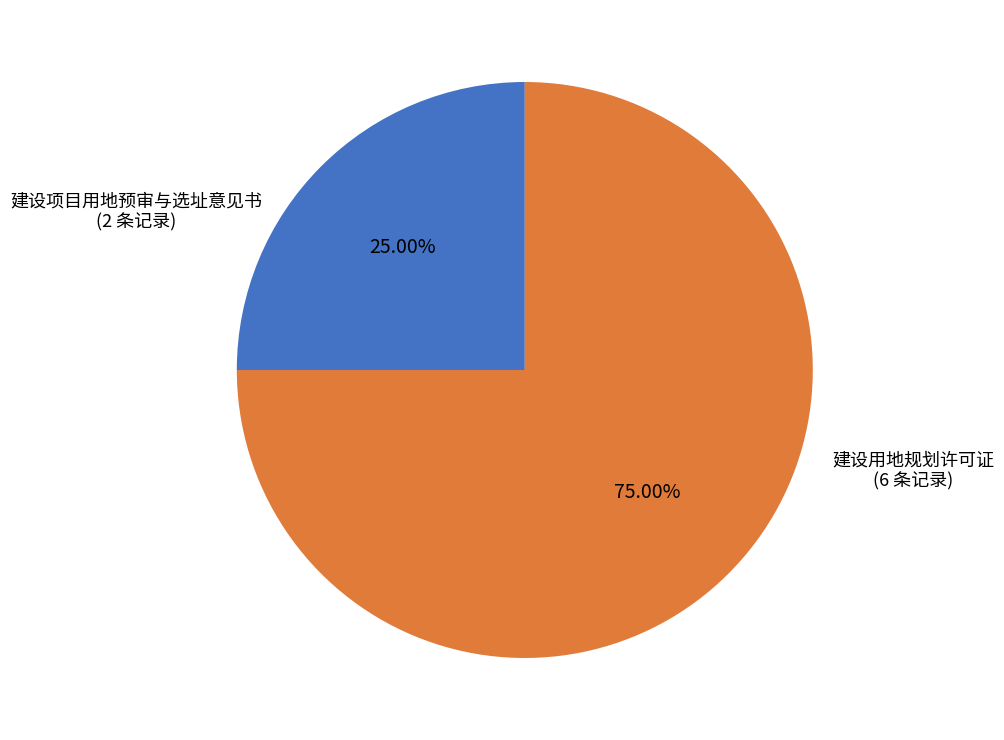

The 建设用地规划许可证 slice represents 89% of the pie. True or false?

False